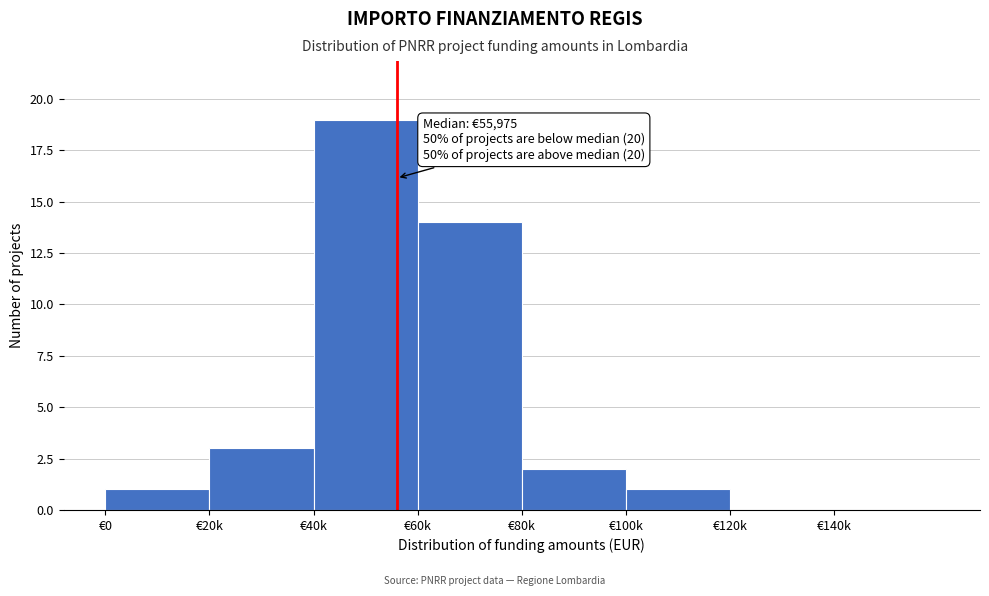

Reading left to right, what are all the values shown in this chart?

€0=1	€20k=3	€40k=19	€60k=14	€80k=2	€100k=1	€120k=0	€140k=0